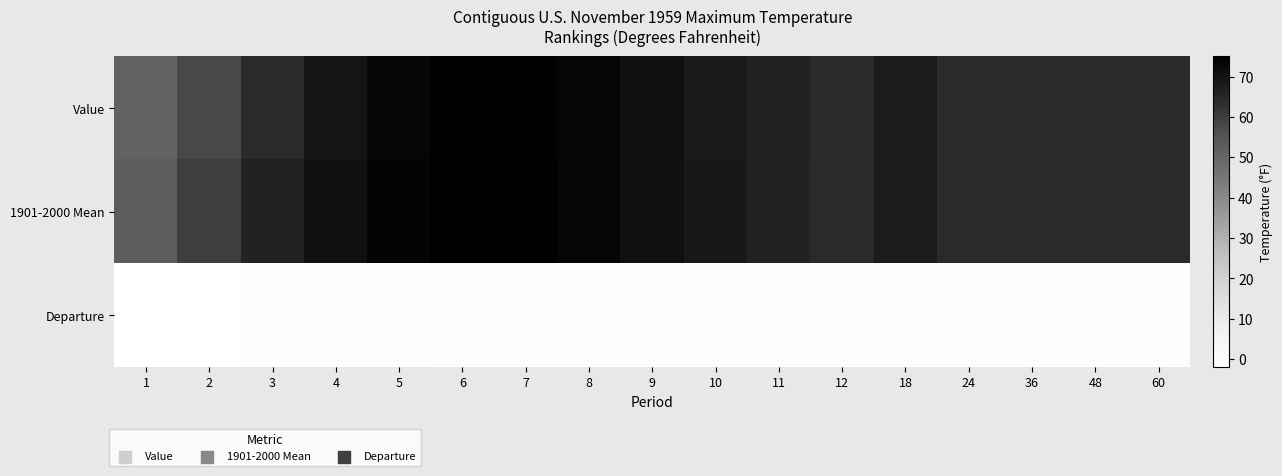

Between 4 and 8, which series saw the biggest shift?

Value